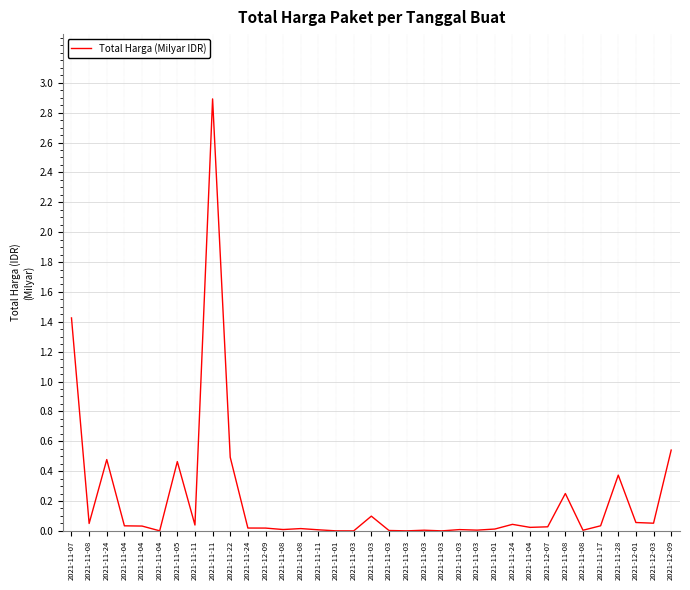

List the labels in order of value, largest first.

2021-11-11, 2021-11-07, 2021-12-09, 2021-11-22, 2021-11-24, 2021-11-05, 2021-11-28, 2021-11-08, 2021-11-03, 2021-12-01, 2021-12-03, 2021-11-08, 2021-11-24, 2021-11-11, 2021-11-17, 2021-11-04, 2021-11-04, 2021-12-07, 2021-11-04, 2021-11-24, 2021-12-09, 2021-11-08, 2021-11-01, 2021-11-08, 2021-11-03, 2021-11-11, 2021-11-03, 2021-11-03, 2021-11-08, 2021-11-03, 2021-11-04, 2021-11-01, 2021-11-03, 2021-11-03, 2021-11-03